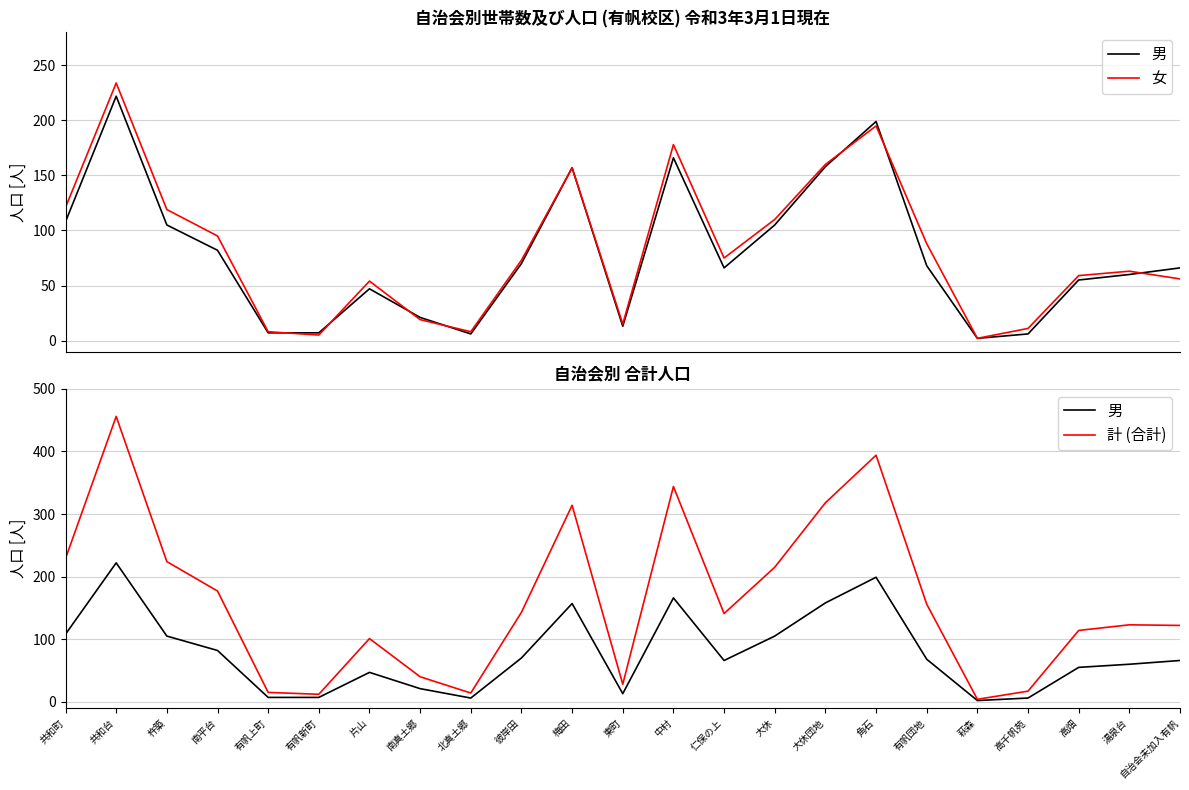

What is the minimum value shown in the chart?

2